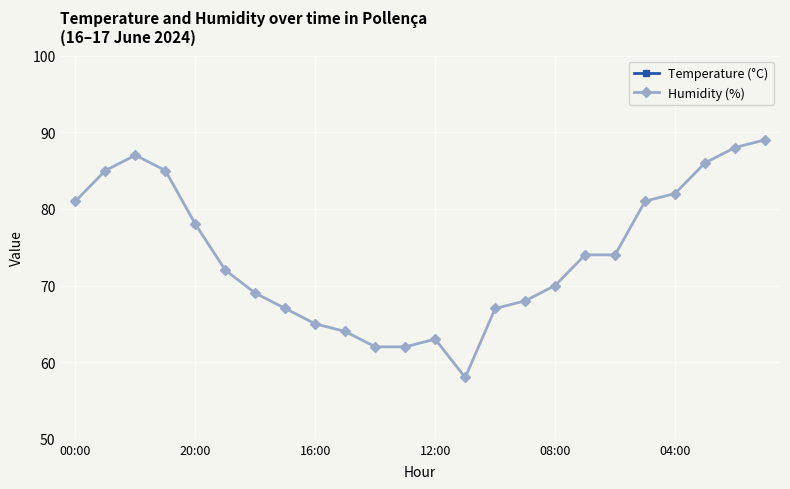

Which series has the widest spread of values?

Humidity (%)